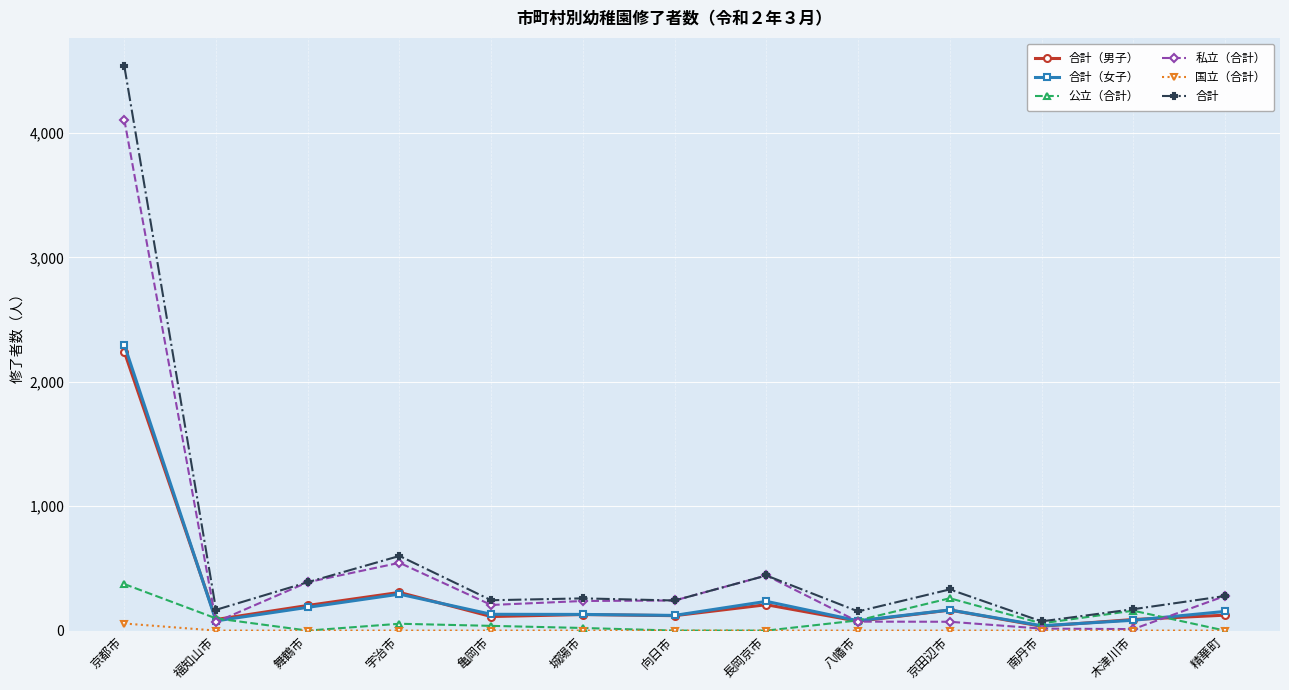

How many lines are shown in the chart?

6